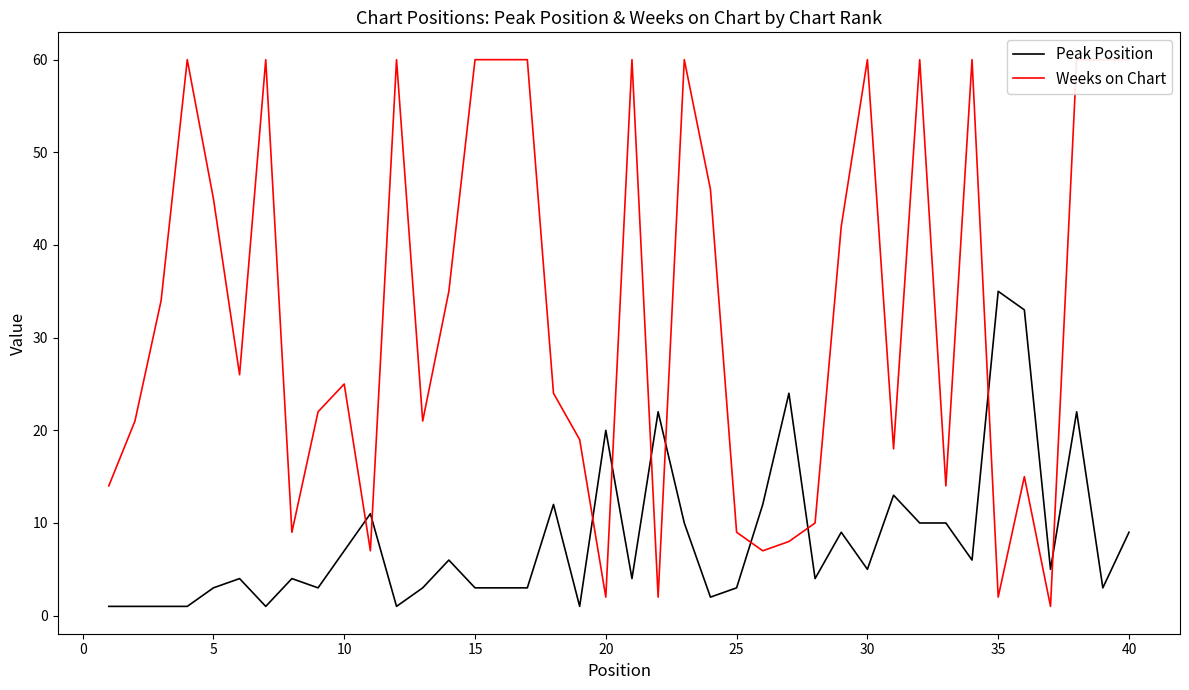

True or false: Peak Position has a value of 7 at 10.

True